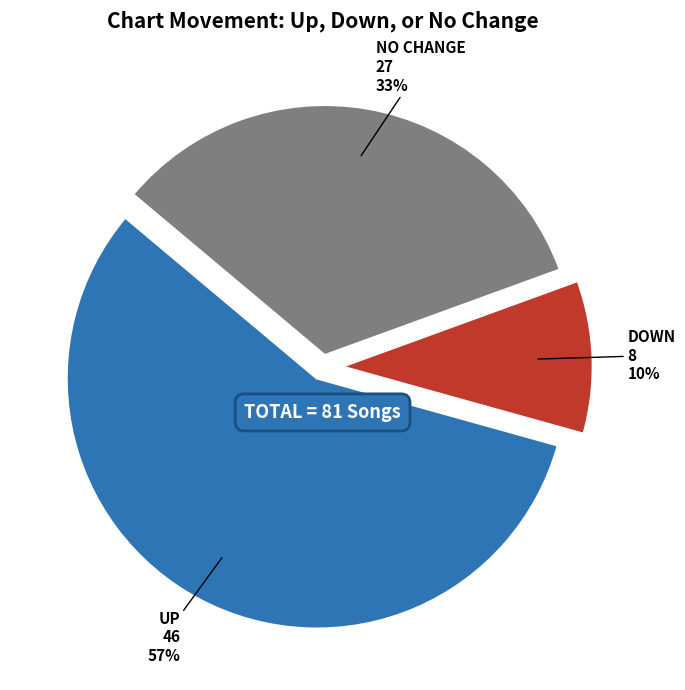

To the nearest percent, what is the difference between the largest and smallest slice percentages?

47%